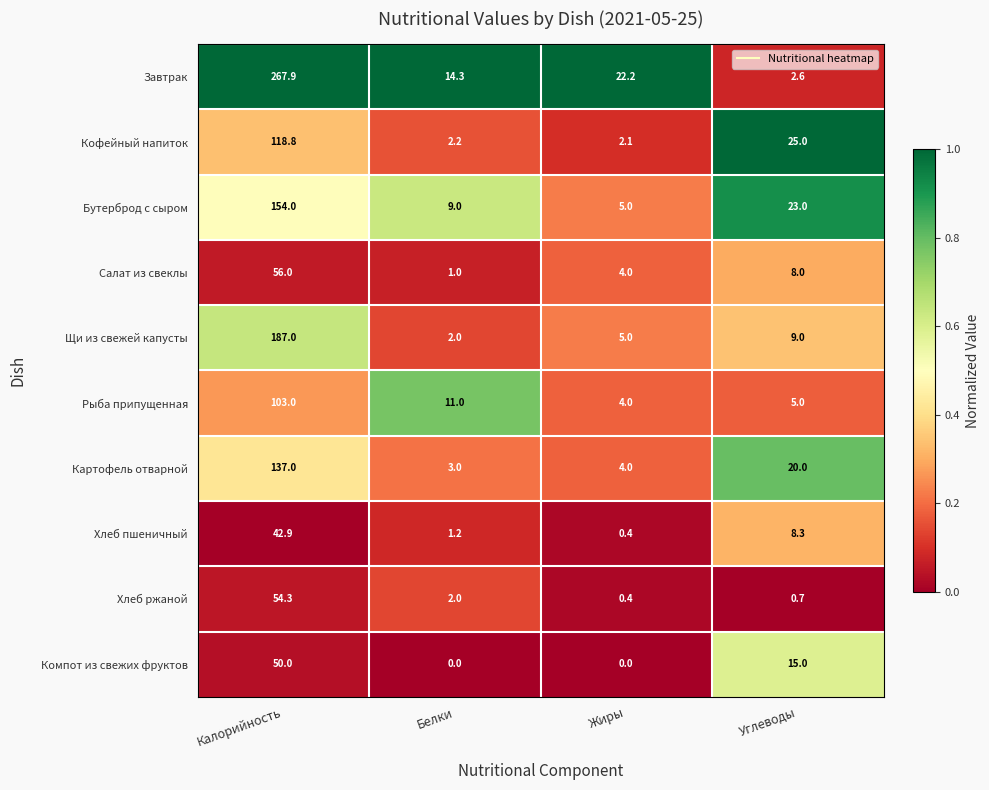

Where does the Щи из свежей капусты series first go above 9?

Калорийность